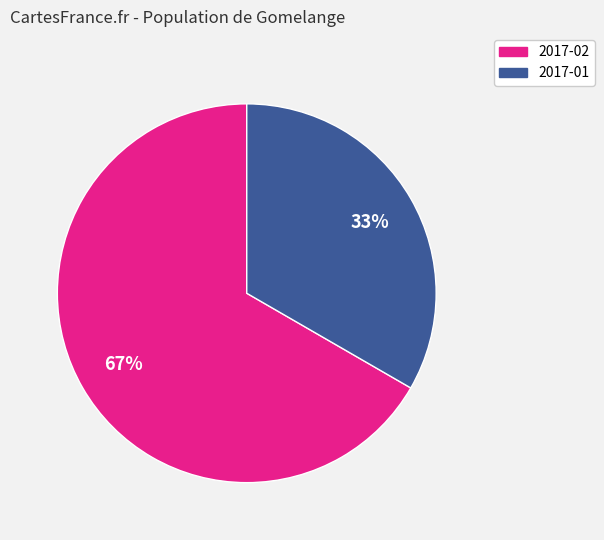

How many slices are in this pie chart?

2